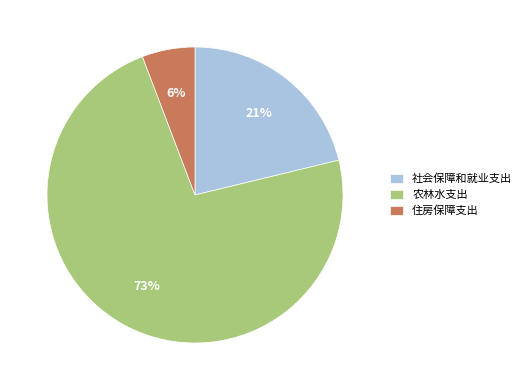

Is the sum of 住房保障支出 and 农林水支出 greater than half?

Yes